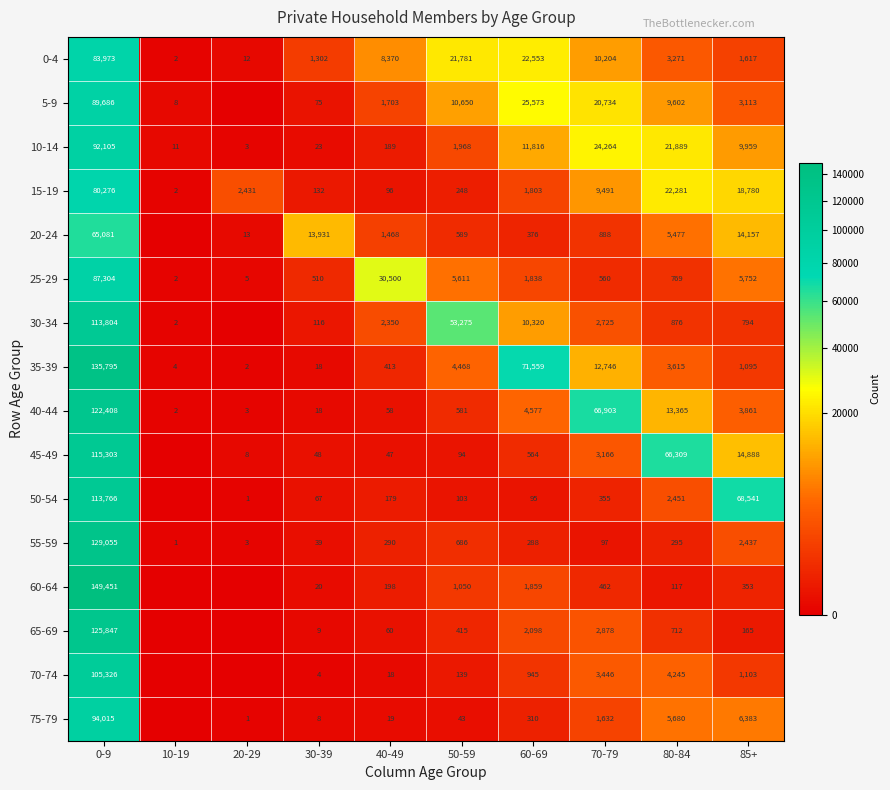

What is the sum of all 10-14 values?

162227